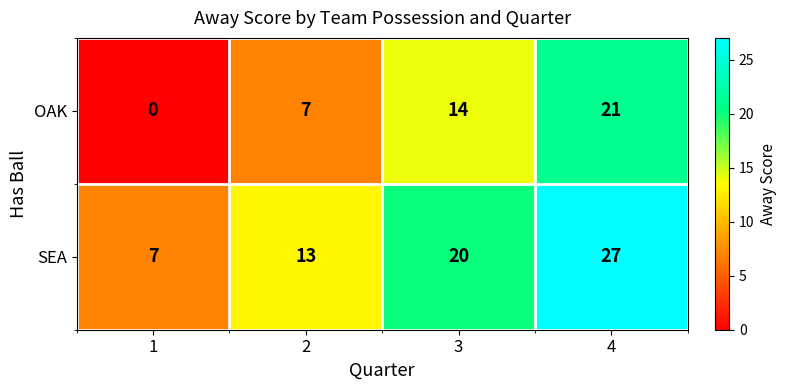

What is the difference between the OAK values at 2 and 1?

7